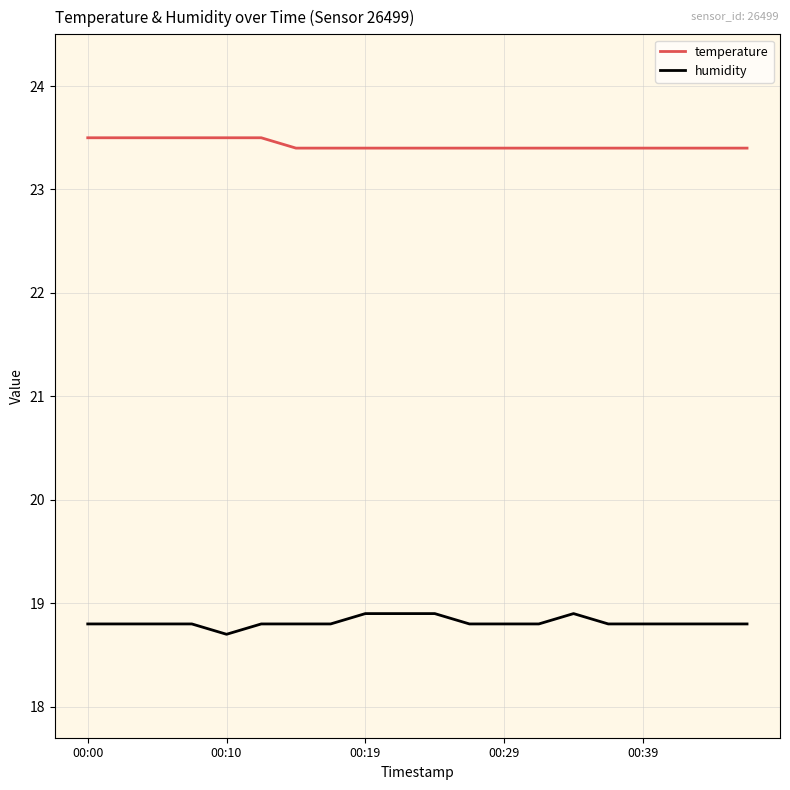

True or false: temperature and humidity intersect in this chart.

False